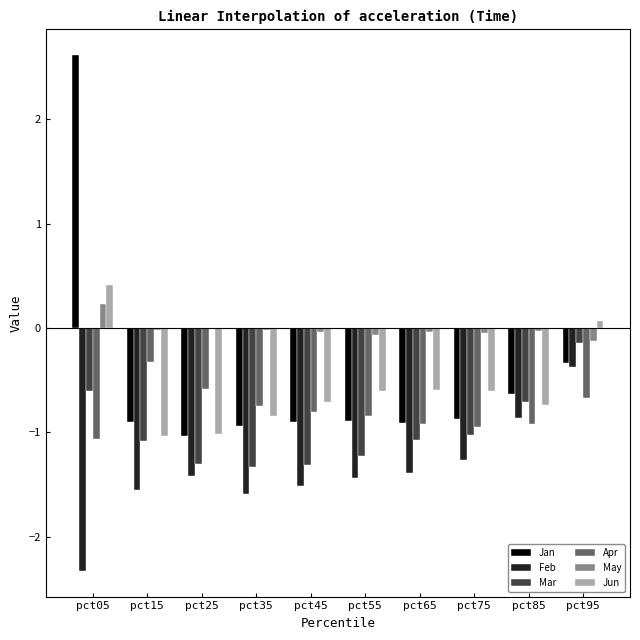

What is the average value of the Jan series?

-0.5